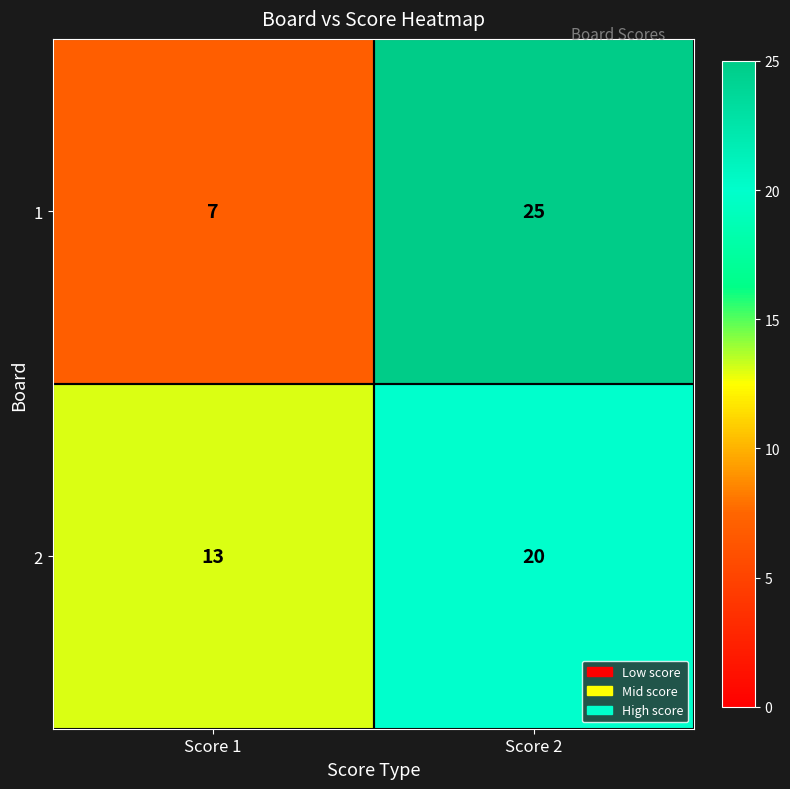

Reading left to right, transcribe all the data shown in this chart.

1: Score 1=7	Score 2=25
2: Score 1=13	Score 2=20